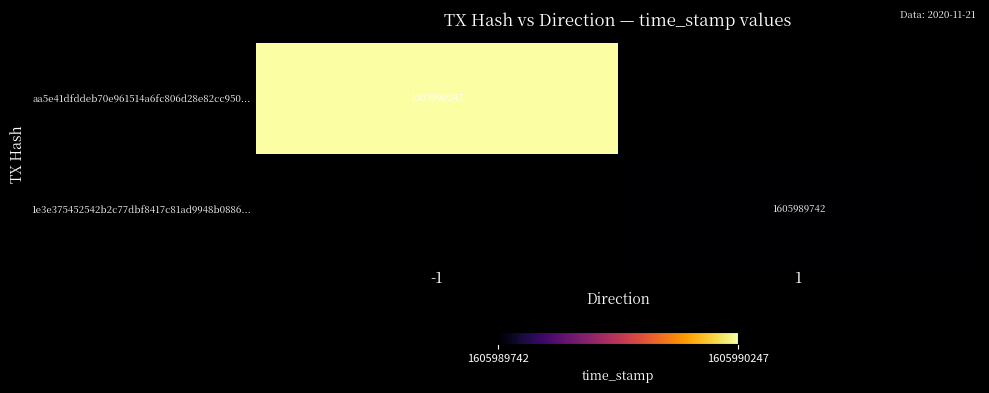

How many data points does each series have?

2